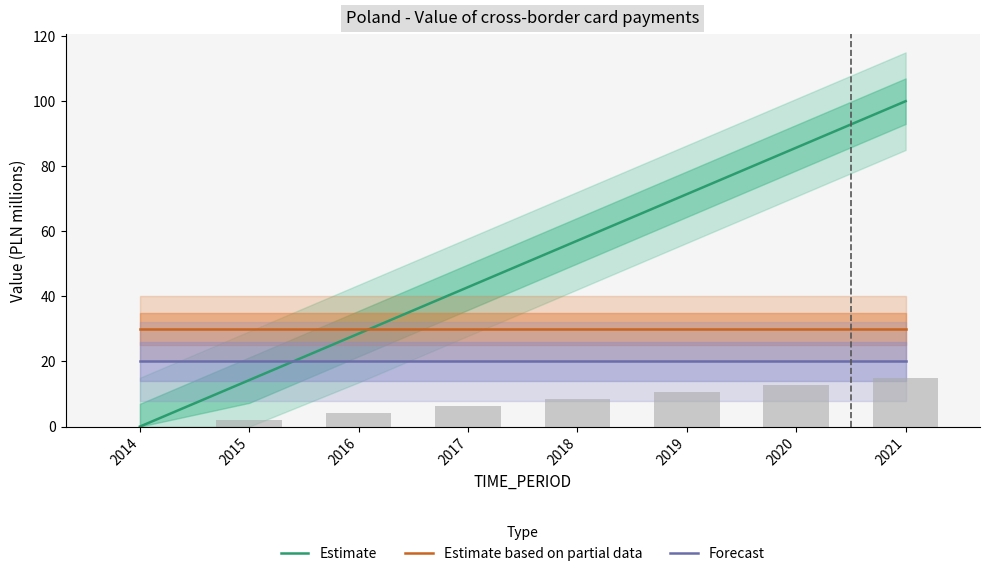

Read the Estimate based on partial data value at 2015.

30.0